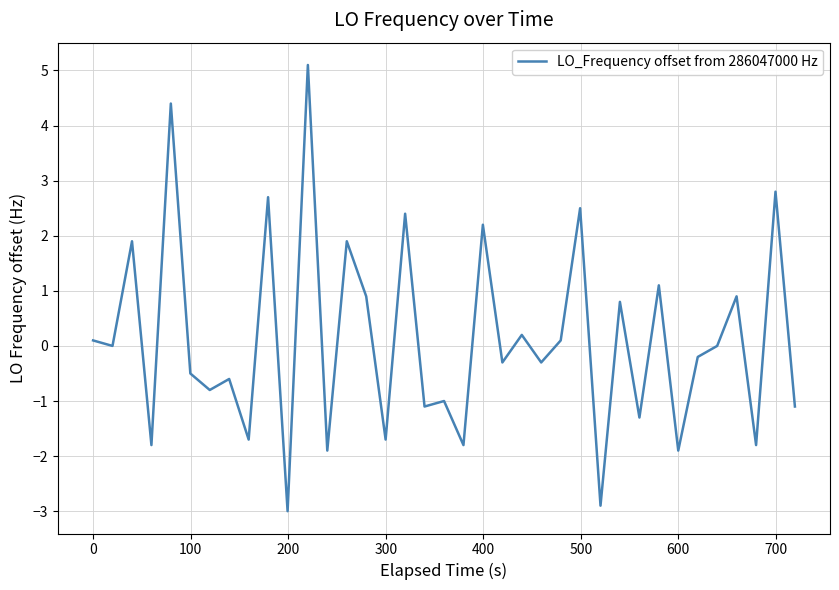

What is the difference between the maximum and minimum values?

8.1